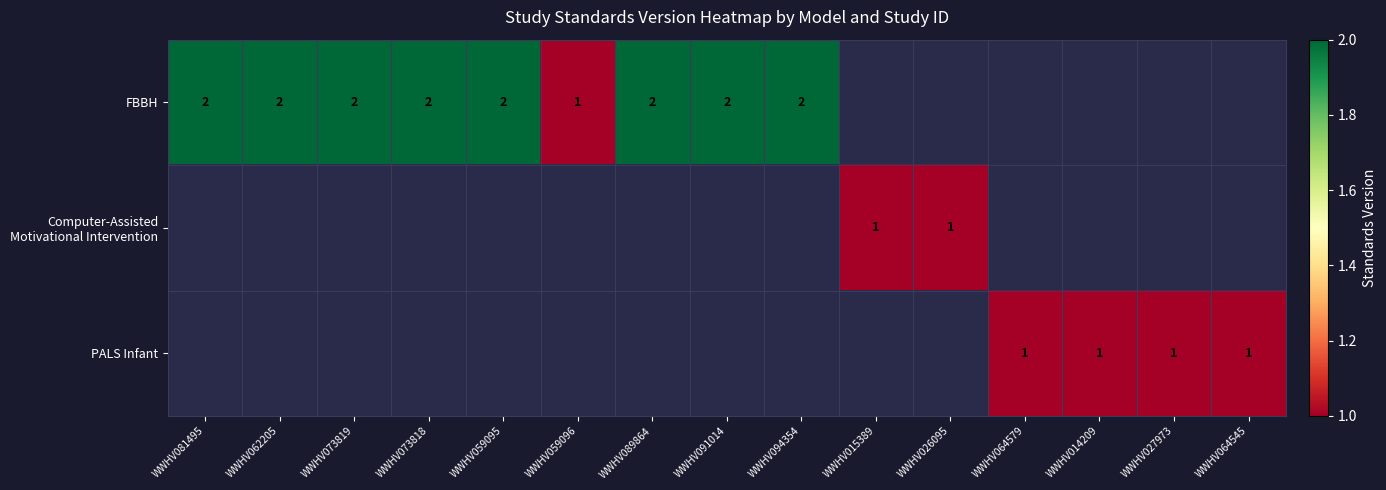

The FBBH series shows 0 at WWHV073819. True or false?

False